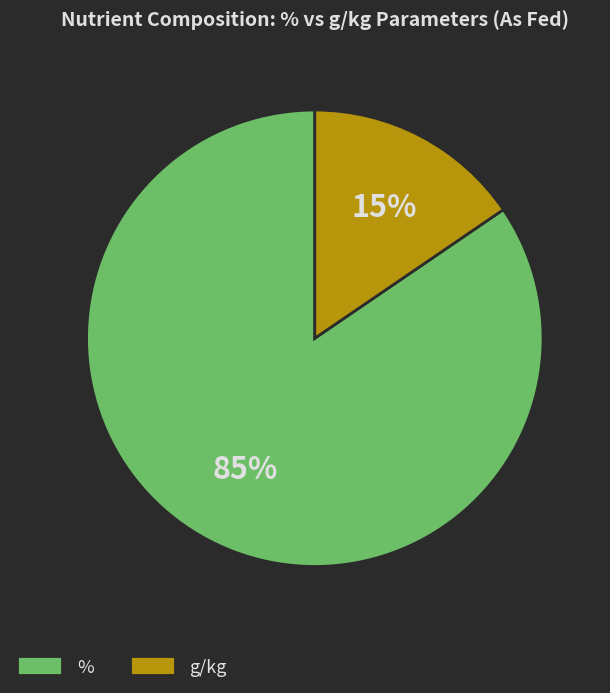

Rank the categories by value from lowest to highest.

g/kg, %